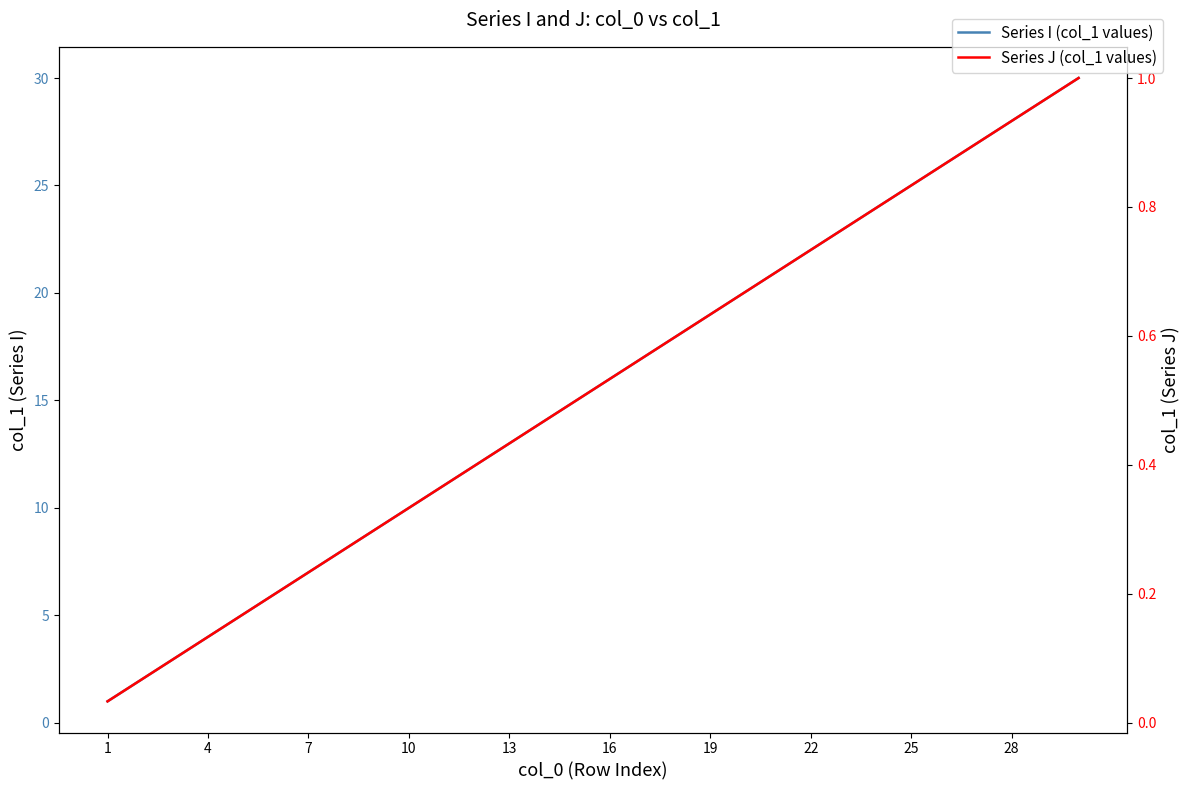

The Series J (col_1 values) series shows 0.1 at 13. True or false?

False